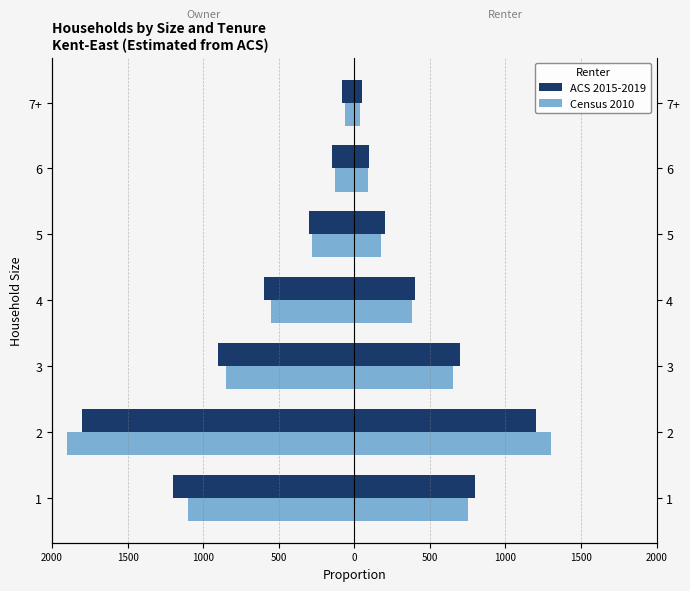

How many data points in Census 2010 are less than -550?

3